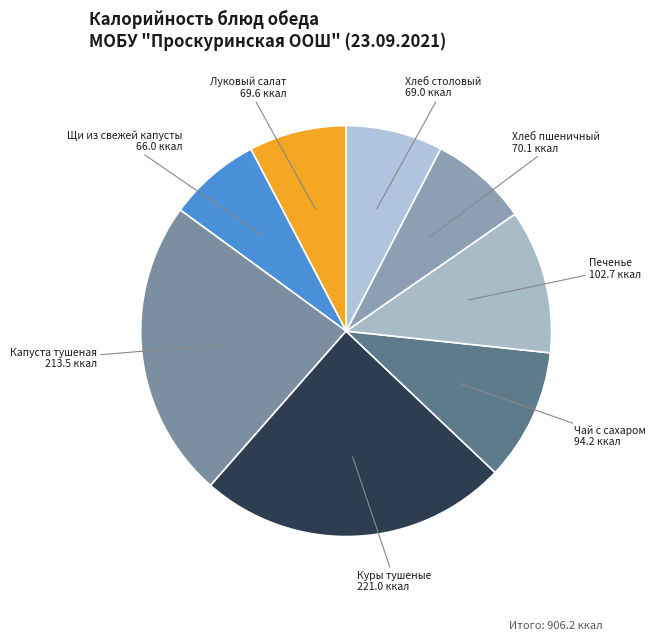

Which slice is the largest?

Куры тушеные